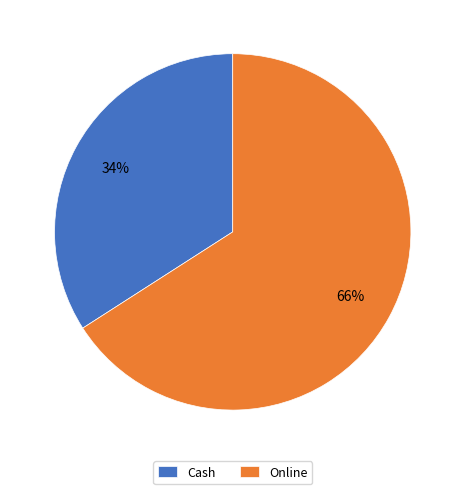

Combined, do Online and Cash account for over 50%?

Yes